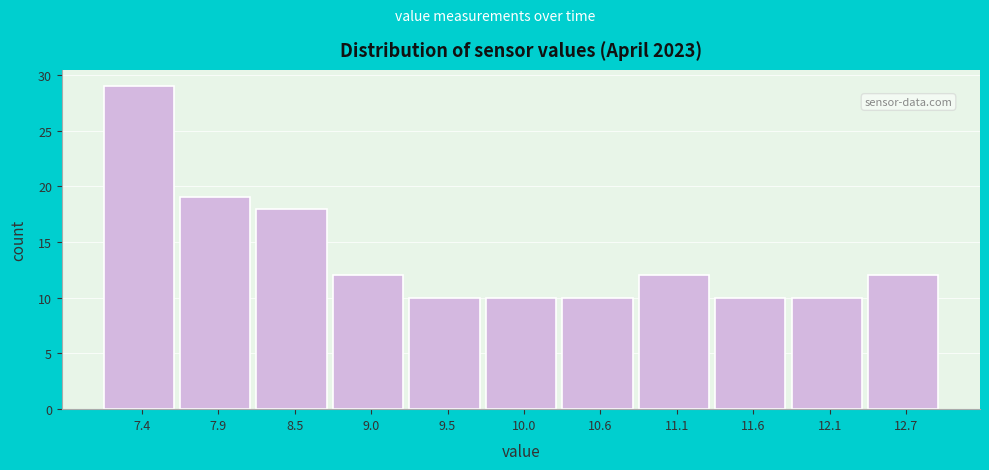

Reading right to left, what are all the values shown in this chart?

12	10	10	12	10	10	10	12	18	19	29